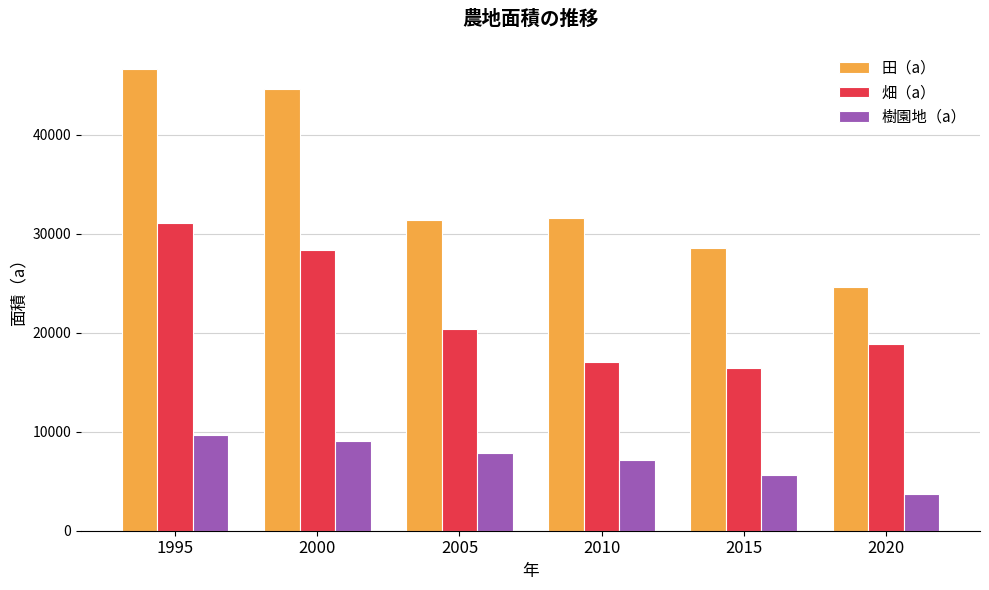

Count the number of categories in the chart.

6